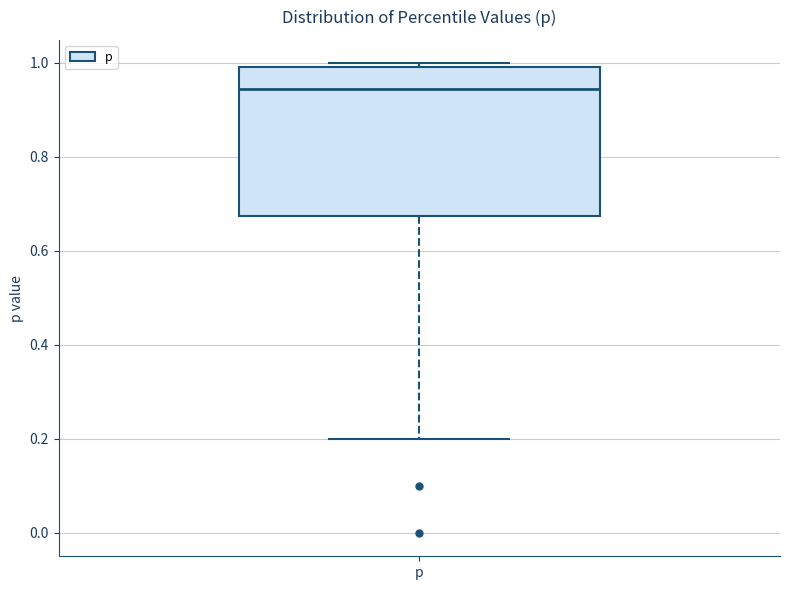

Read this box plot against the y-axis: the position of the median line, the range covered by the box, and the ends of both whiskers. The values are not printed on the chart, so give them approximately, as read against the axis.

median 0.94, box 0.68 to 1.00, whiskers 0.20 to 1.00 (just above the box's upper edge)